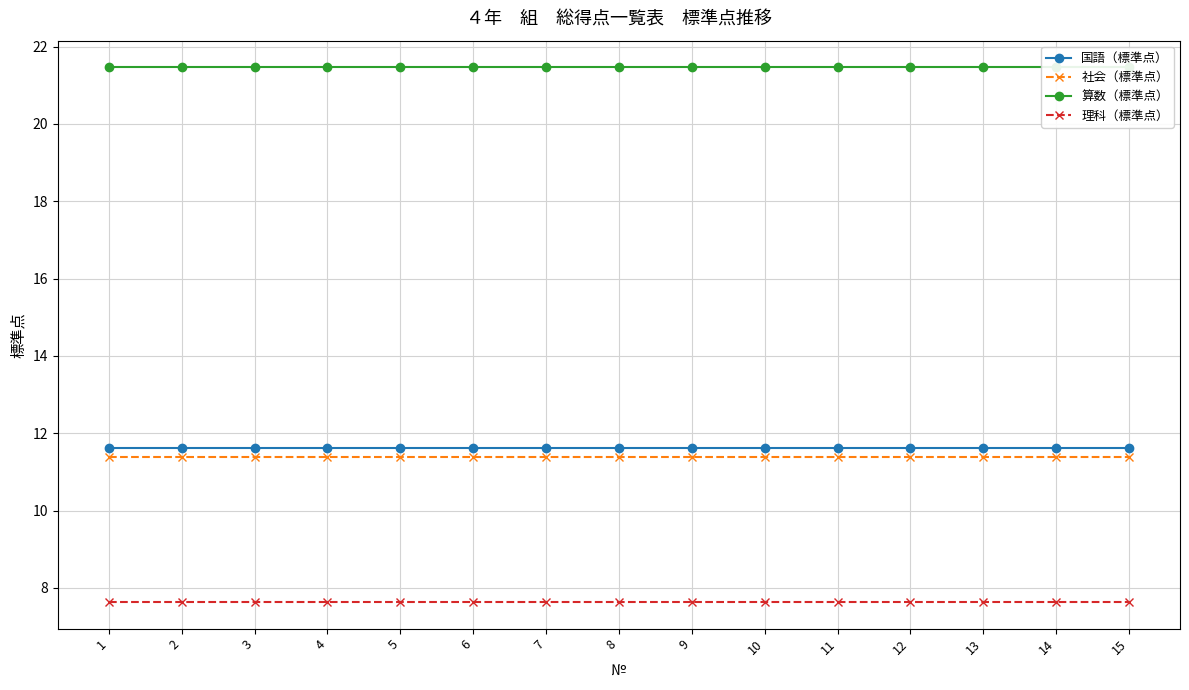

What is the sum of the 理科（標準点） values at 3 and 5?

15.3